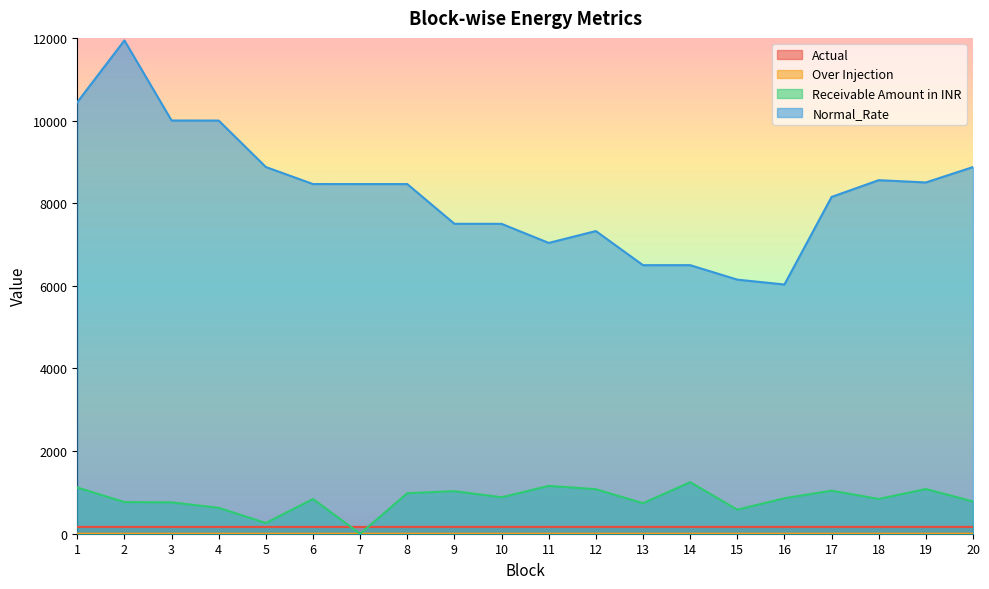

Which series changed the most between 10 and 11?

Normal_Rate